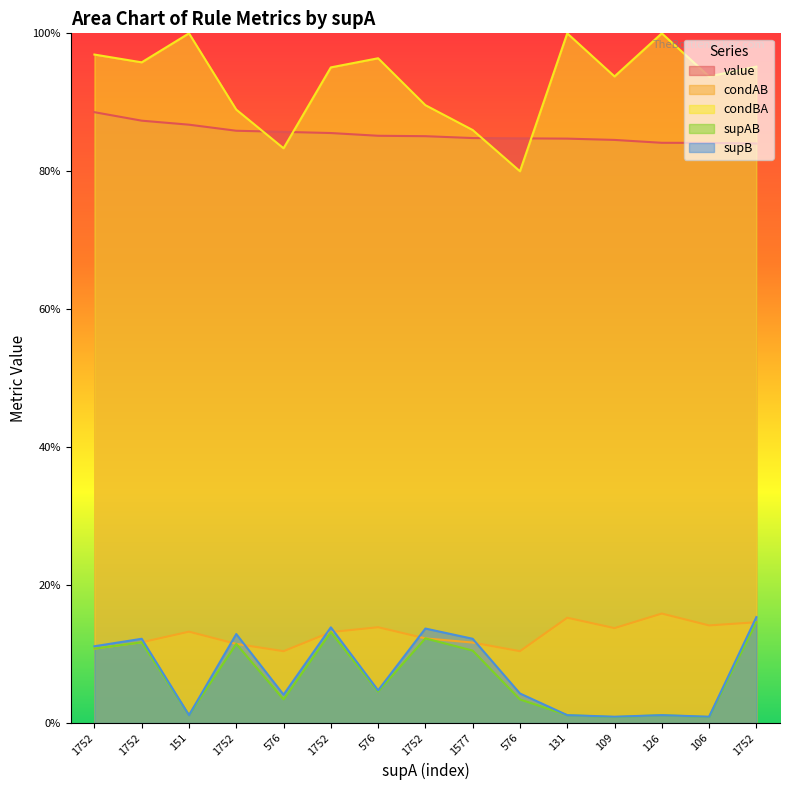

At which label does value reach its minimum?

1752